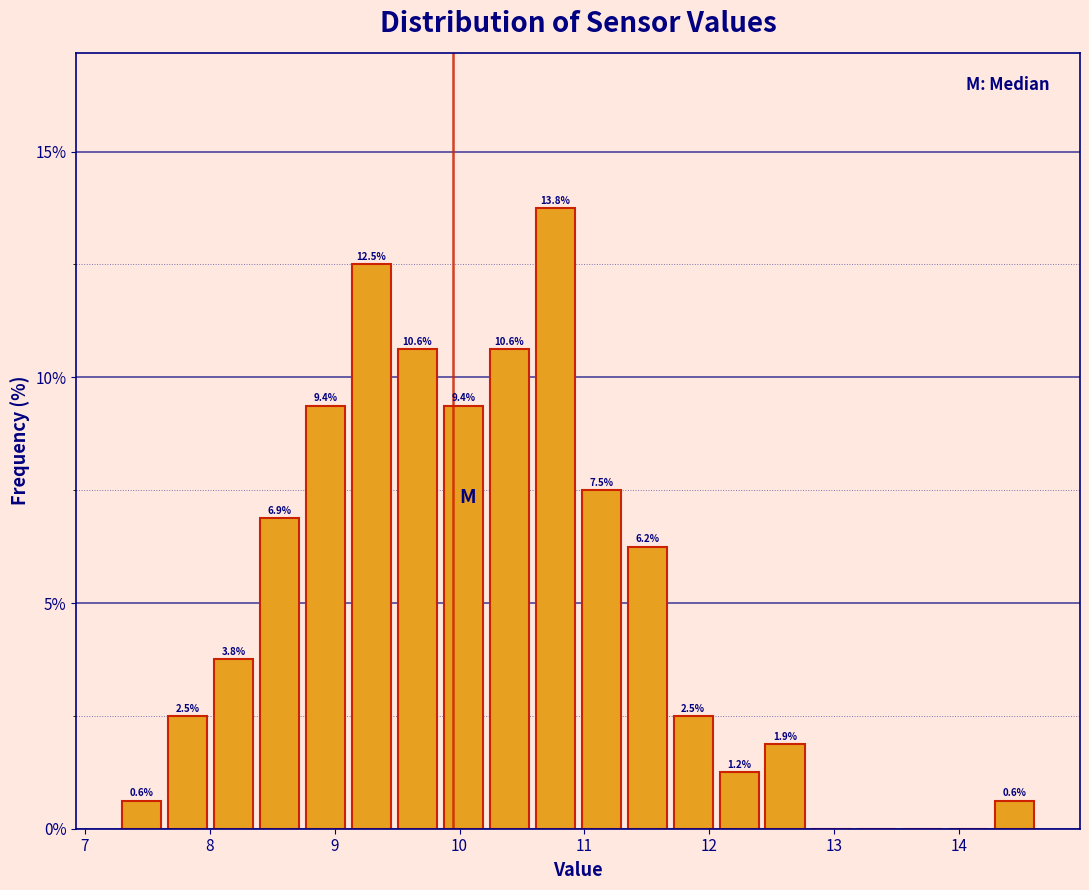

Around what value on the x-axis is the tallest bar? Give the approximate position of its centre, as read against the axis.

10.8